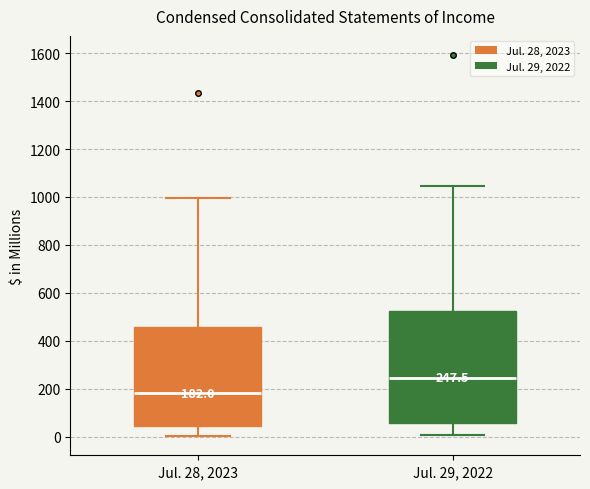

Which box's median line is the lowest?

Jul. 28, 2023